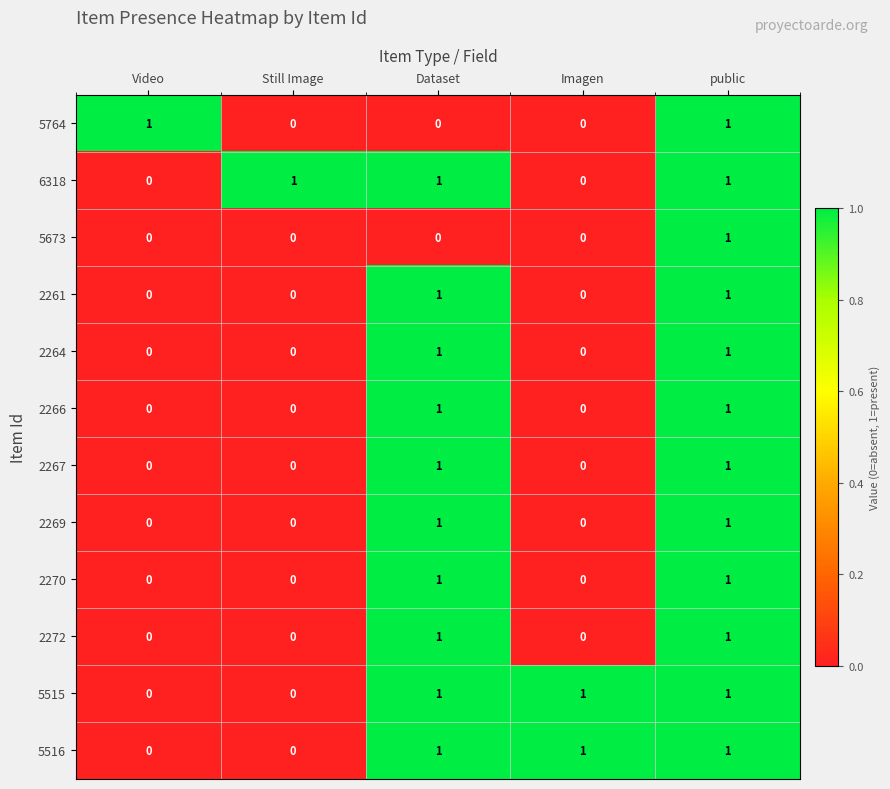

At which category is the sum across all series the highest?

public